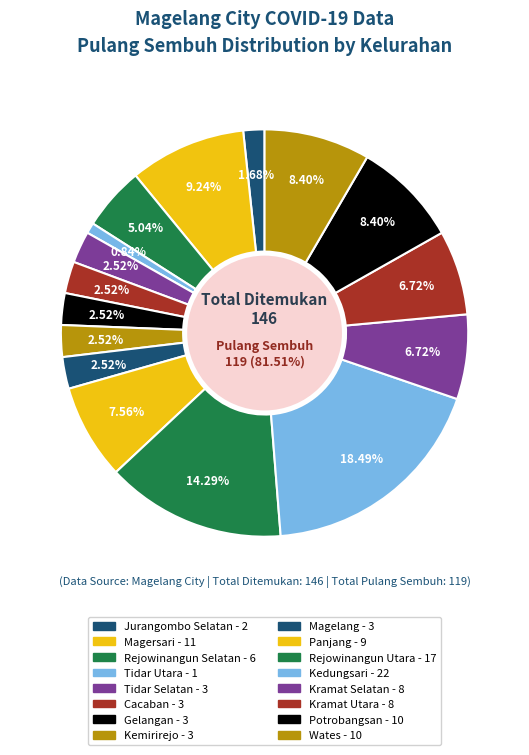

Combined, do Kemirirejo and Jurangombo Selatan account for over 50%?

No